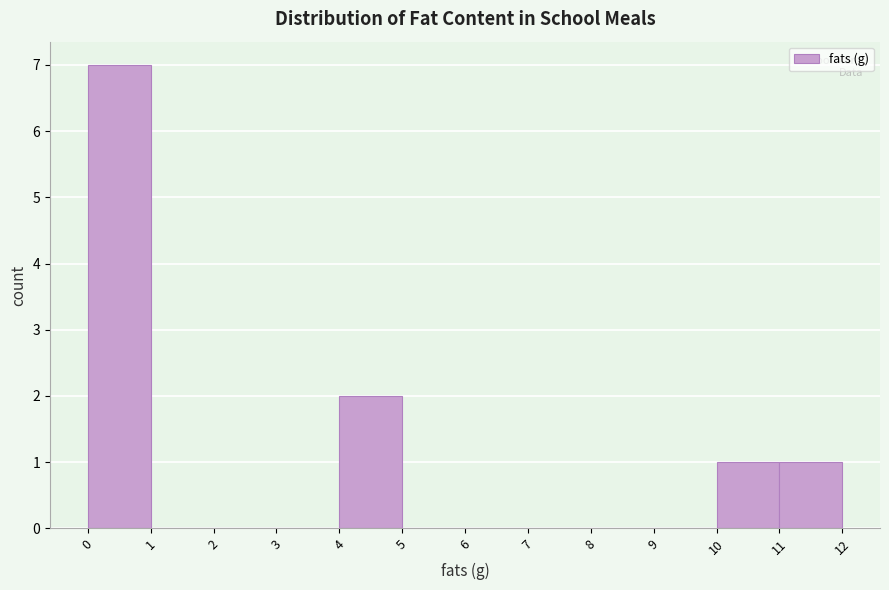

Over which range of the x-axis is the bar tallest?

0 to 1